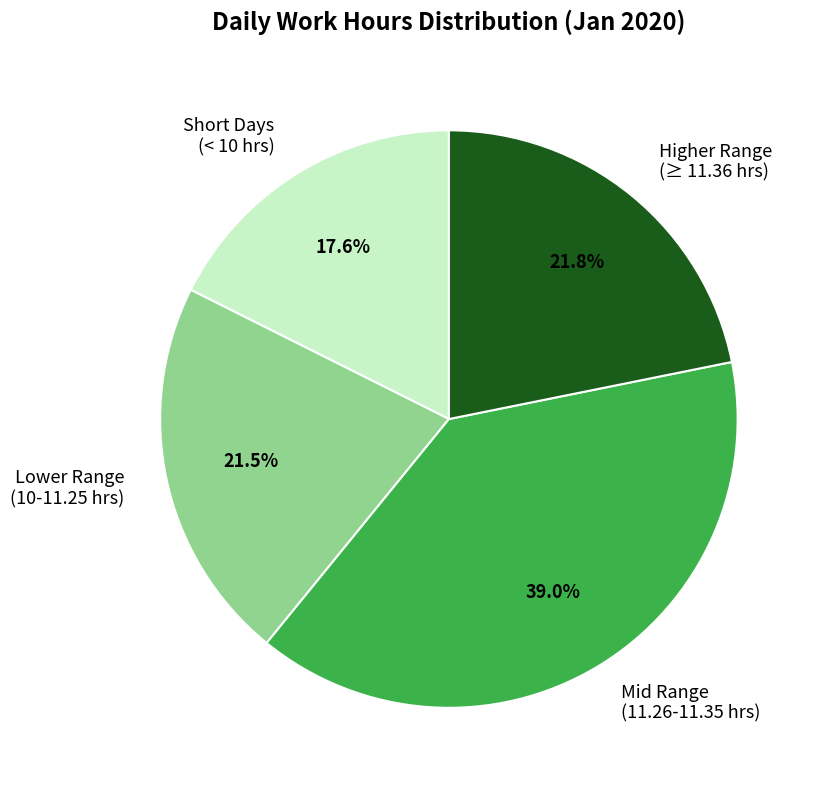

What is the ratio of the value at Short Days (< 10 hrs) to the value at Higher Range (≥ 11.36 hrs)?

0.8